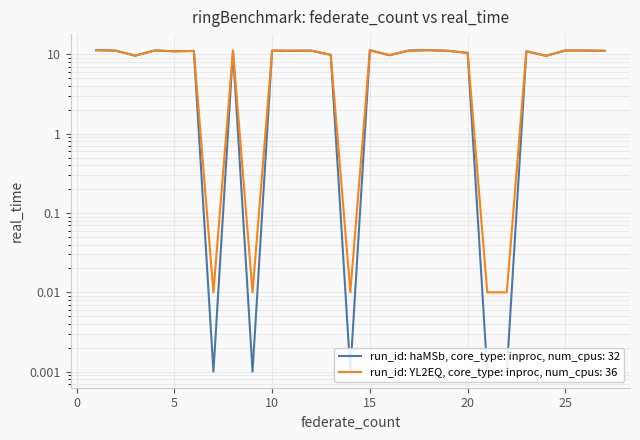

Between 1 and 26, which series saw the biggest shift?

run_id: haMSb, core_type: inproc, num_cpus: 32